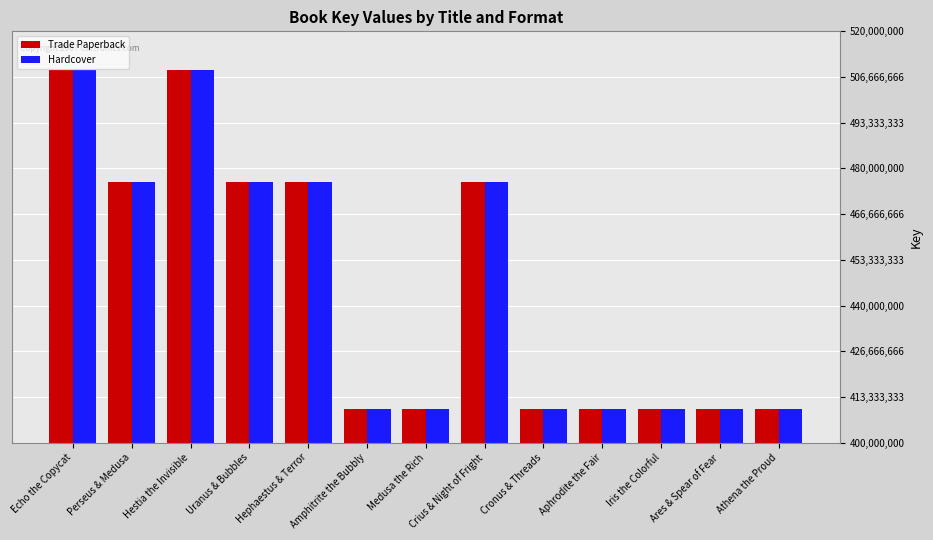

What are all the series names shown in the legend?

Trade Paperback, Hardcover